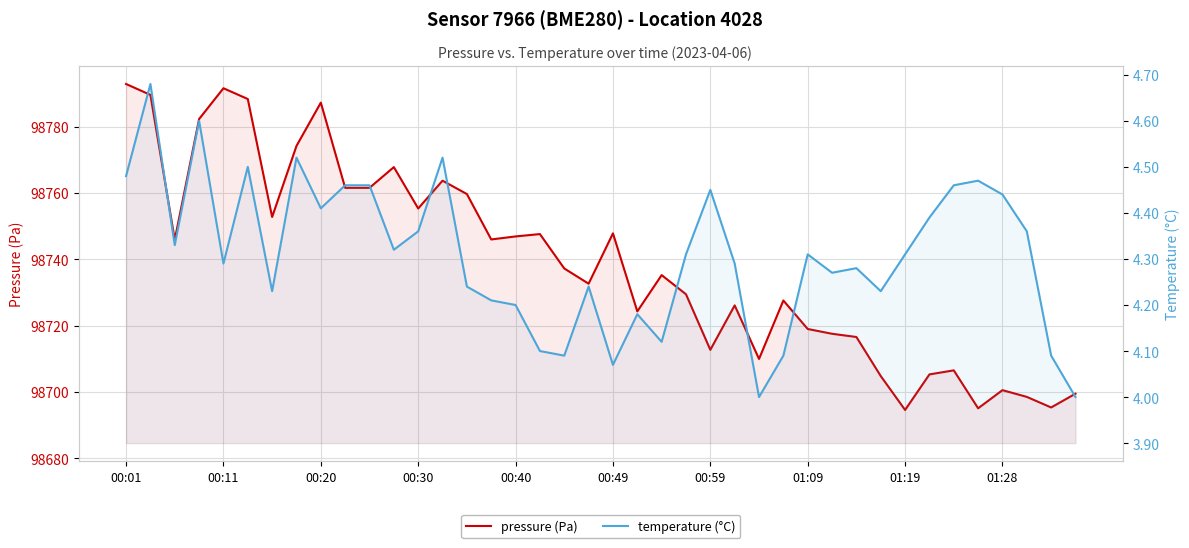

At which category is the sum across all series the highest?

00:01